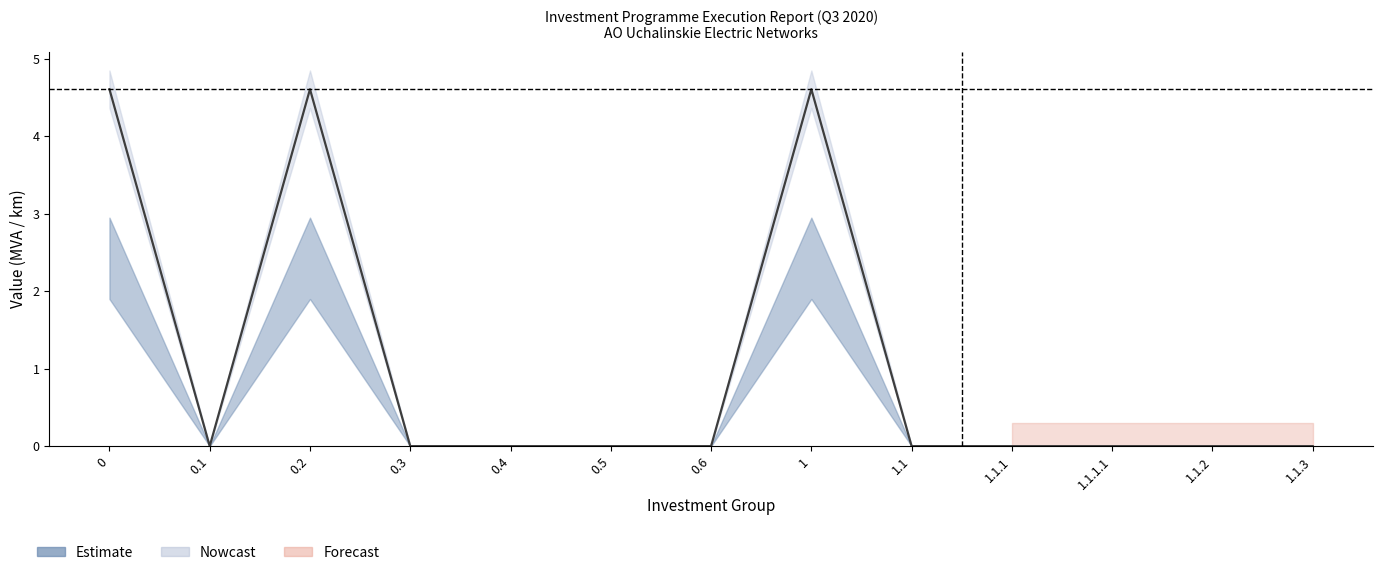

What is the label of the 10th point from the left?

1.1.1